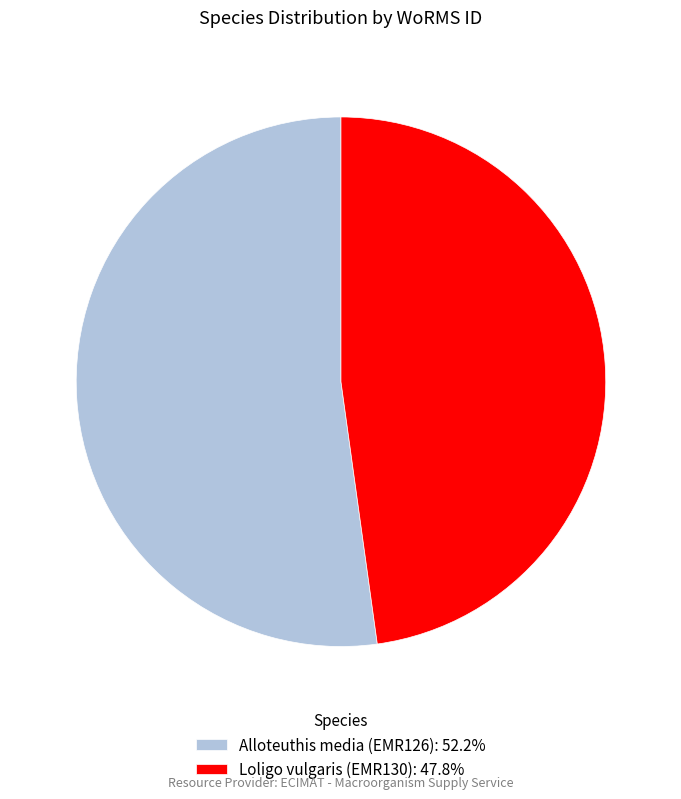

True or false: Loligo vulgaris (EMR130) accounts for 48% of the total.

True